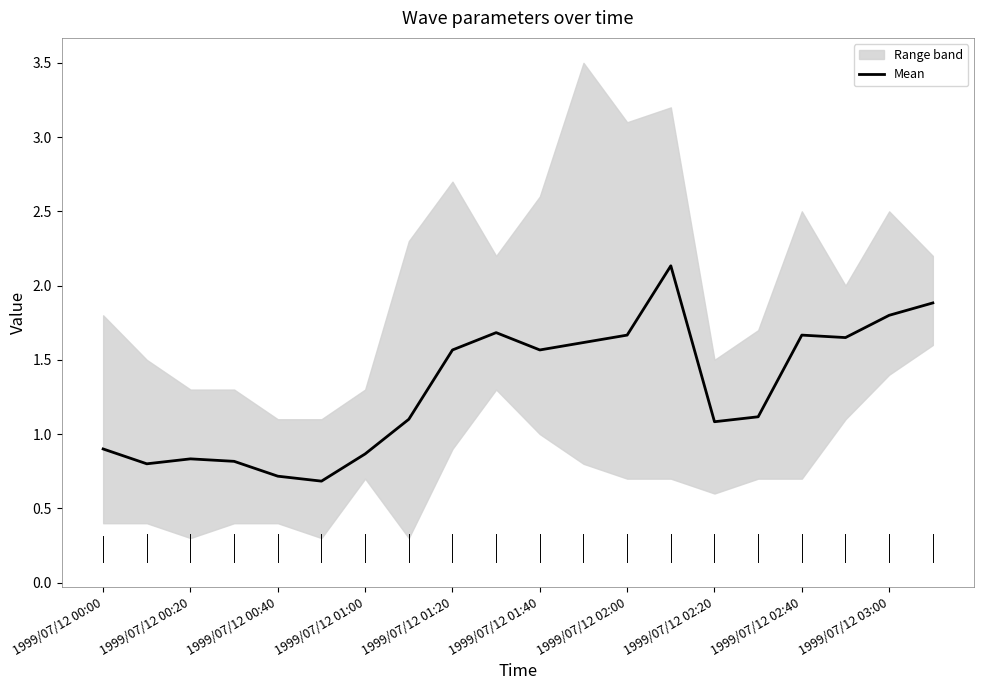

Reading left to right, transcribe all the data shown in this chart.

0.9	0.8	0.8	0.8	0.7	0.7	0.9	1.1	1.6	1.7	1.6	1.6	1.7	2.1	1.1	1.1	1.7	1.7	1.8	1.9